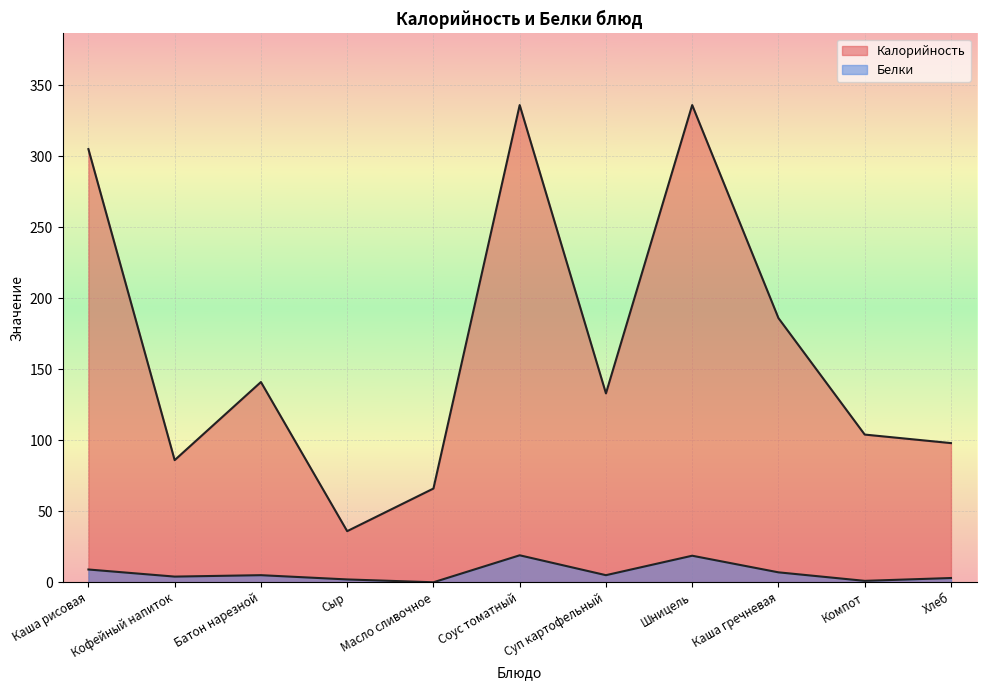

Rank the series by their average value, from lowest to highest.

Белки, Калорийность